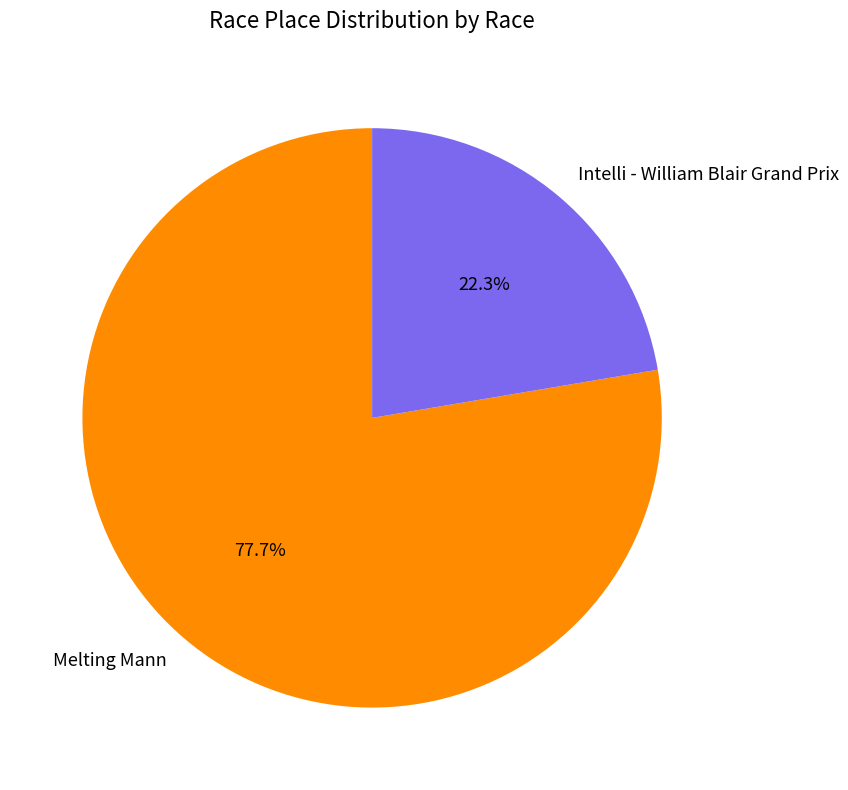

How many segments does this pie chart have?

2